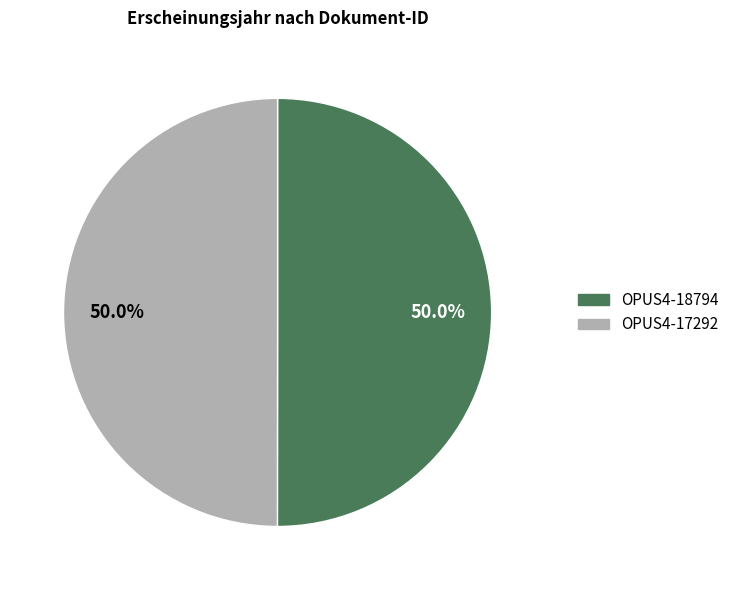

Approximately how many times larger is the value at OPUS4-18794 compared to OPUS4-17292?

1.0